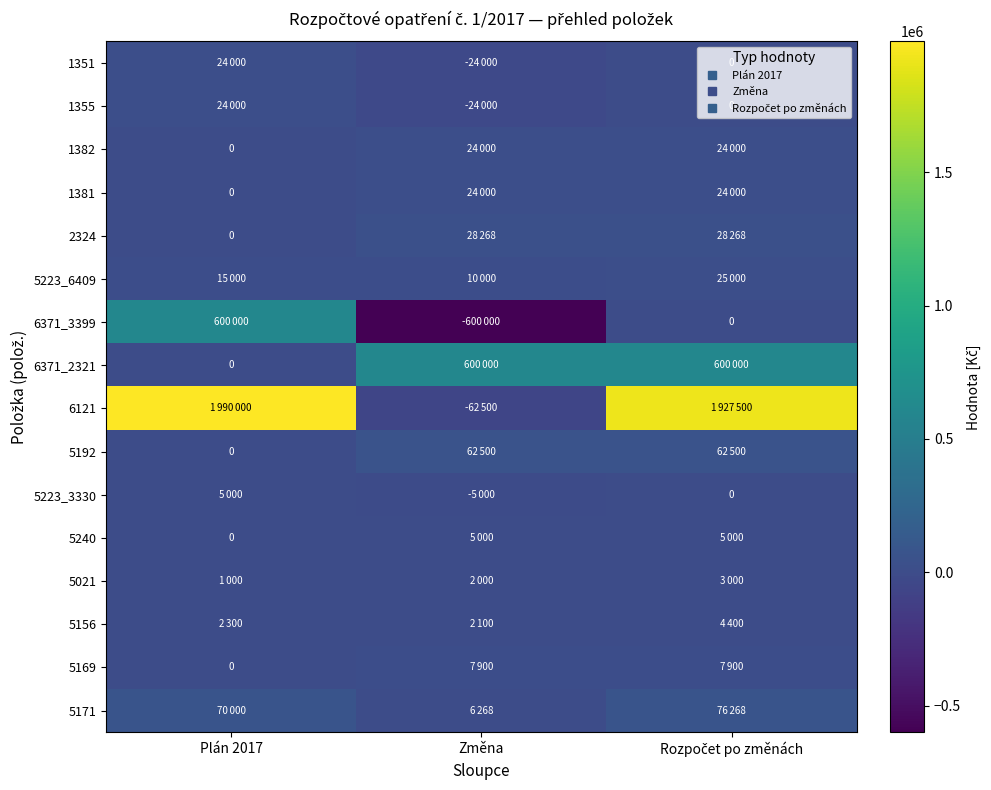

The 1355 series shows 0 at Rozpočet po změnách. True or false?

True